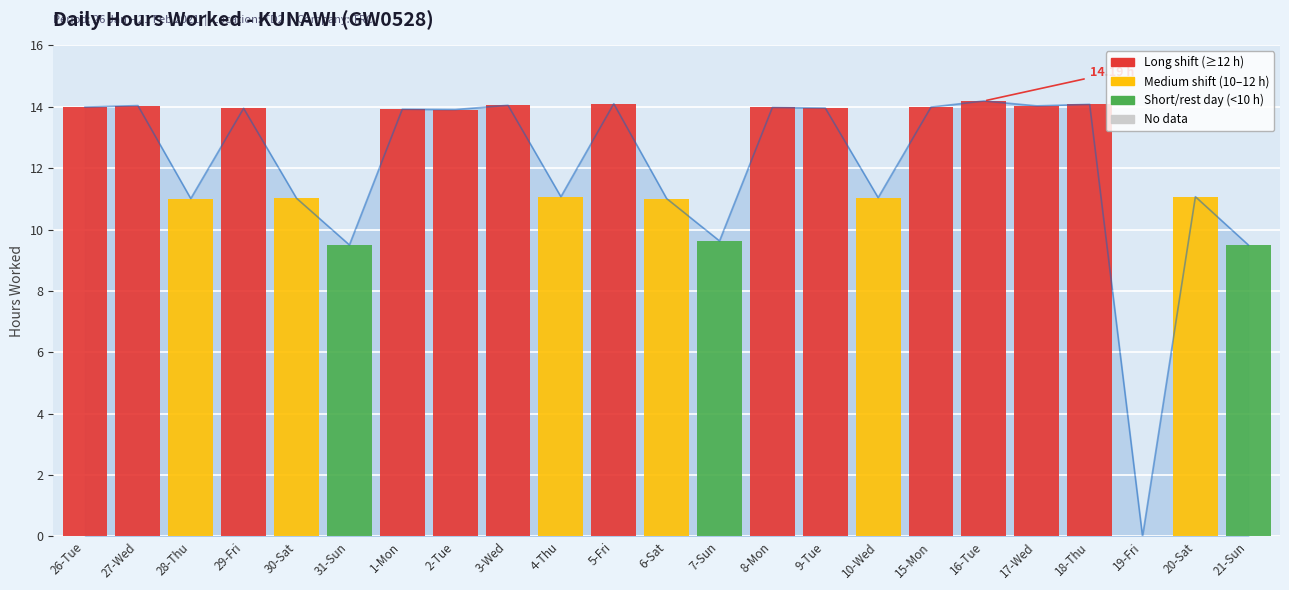

What position from the right is 17-Wed?

5